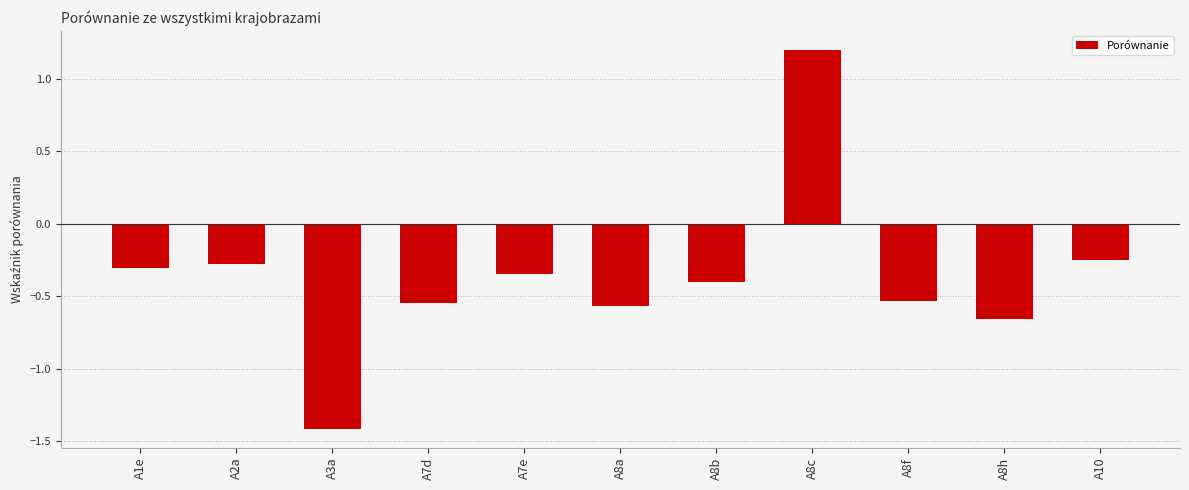

Are the bars grouped side by side (vs. stacked)?

No